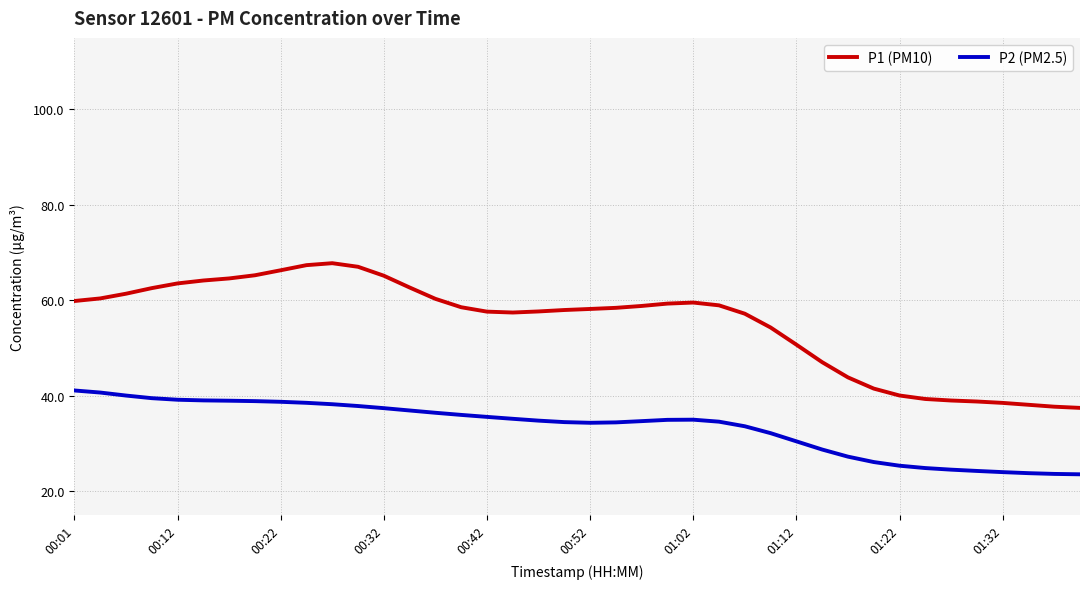

Which series has the largest range (max minus min)?

P1 (PM10)